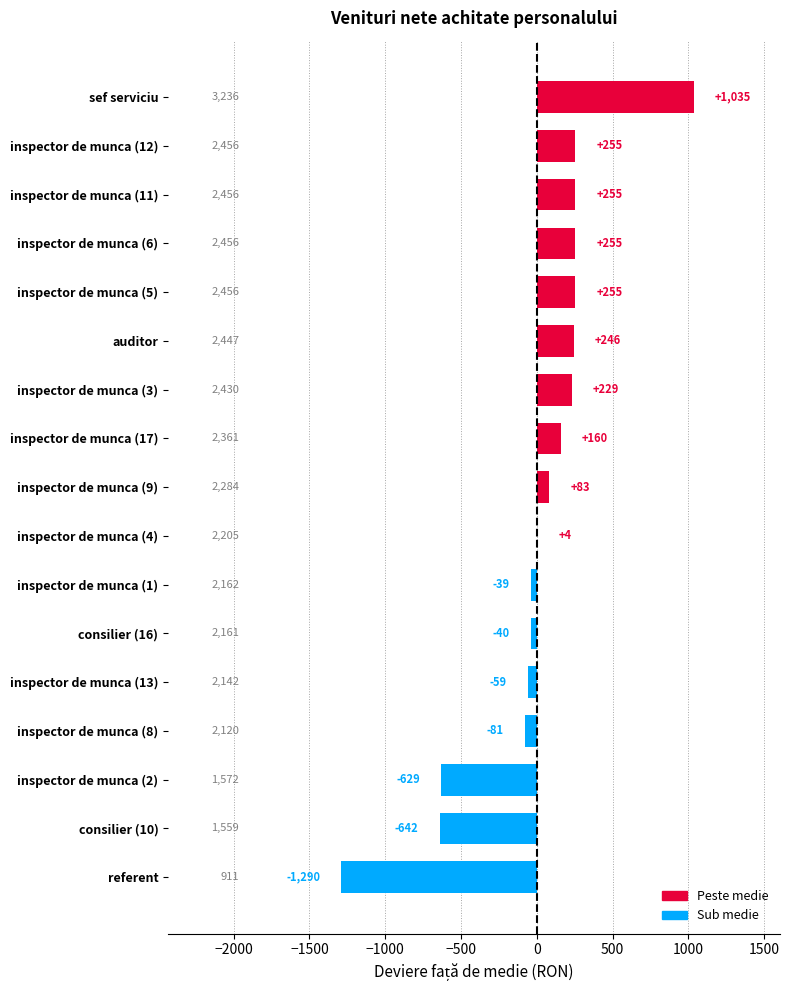

What is the approximate value at consilier (10), to the nearest 10?

-640